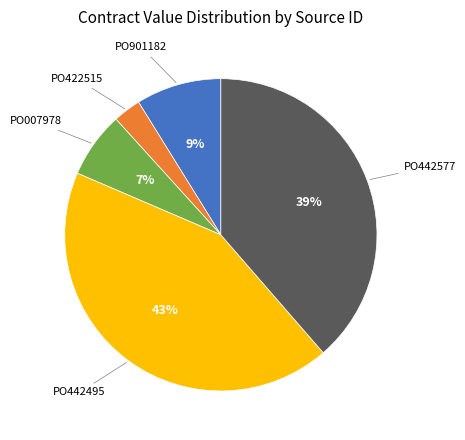

Rank the categories by value from highest to lowest.

PO442495, PO442577, PO901182, PO007978, PO422515